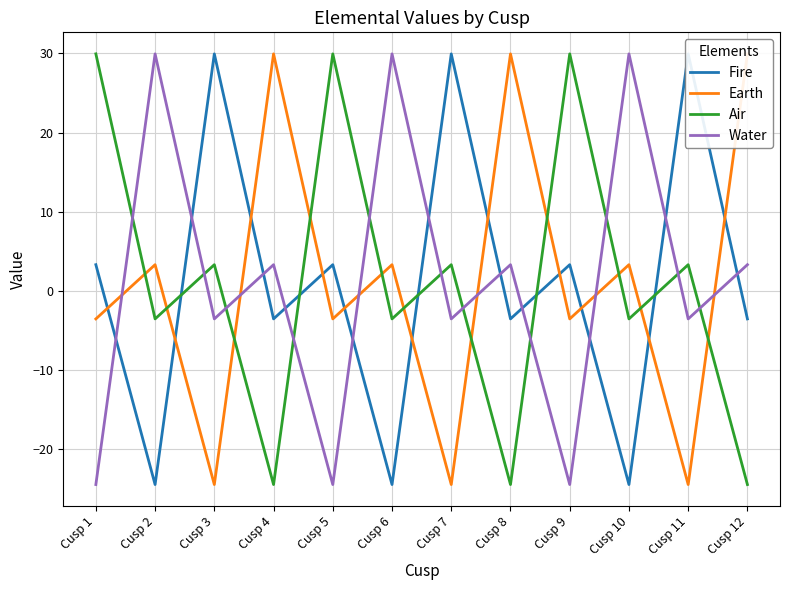

Is it true that Air equals 5.0 at Cusp 11?

False